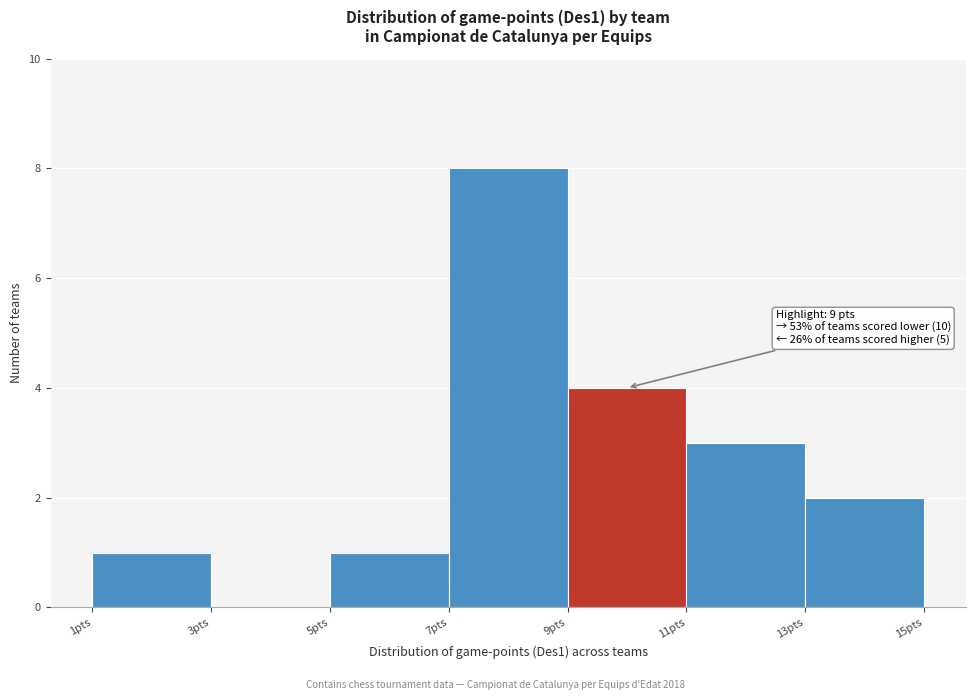

Which range on the x-axis has the tallest bar?

7 to 9